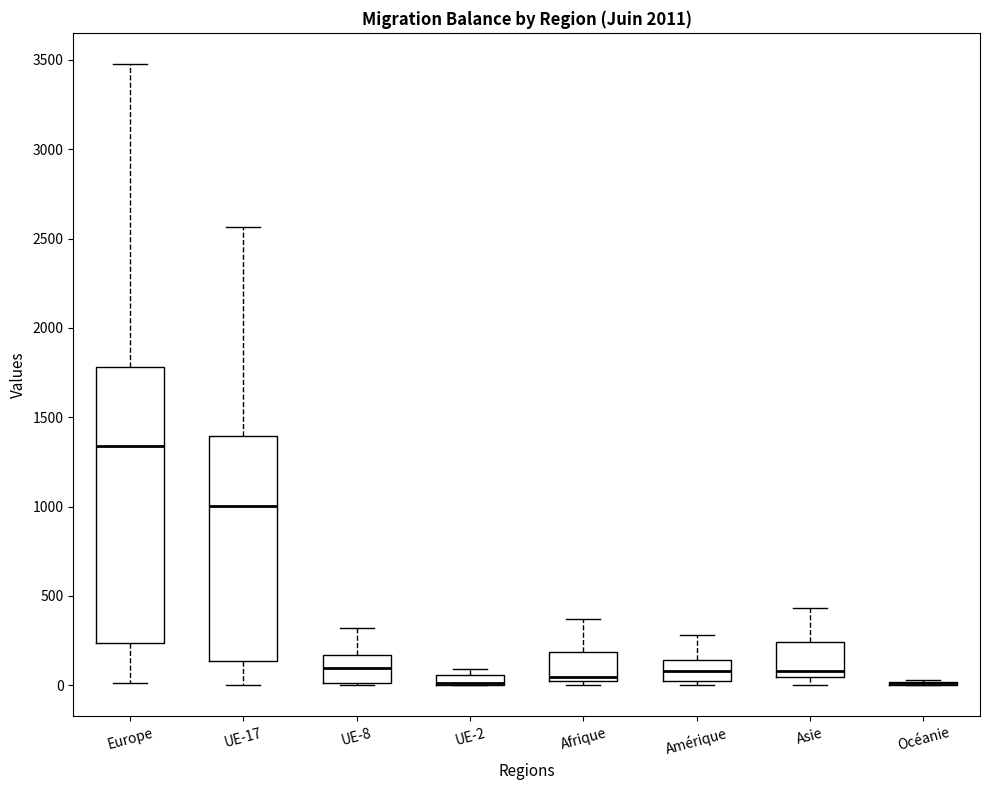

Comparing the boxes themselves (not the whiskers), which one is the tallest?

Europe